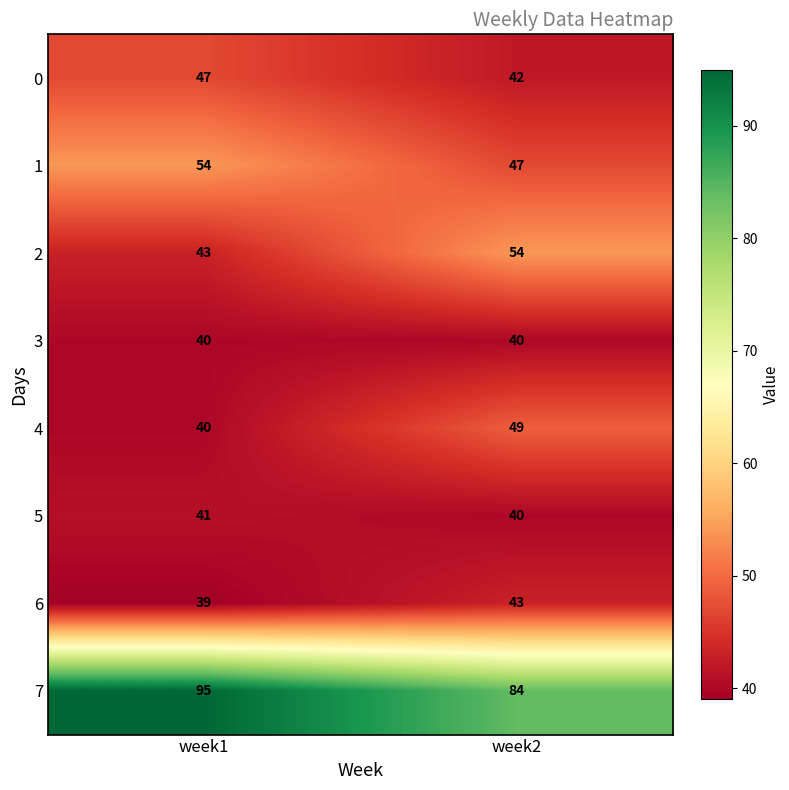

Rank the categories by 7 value from lowest to highest.

week2, week1